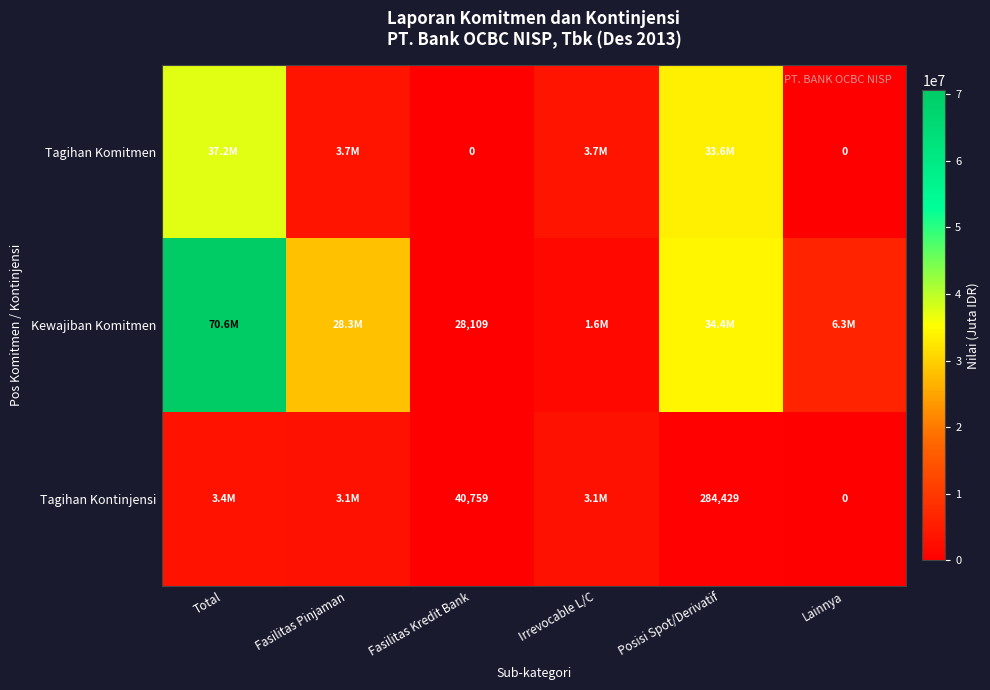

True or false: Tagihan Kontinjensi has a value of 40759 at Fasilitas Kredit Bank.

True